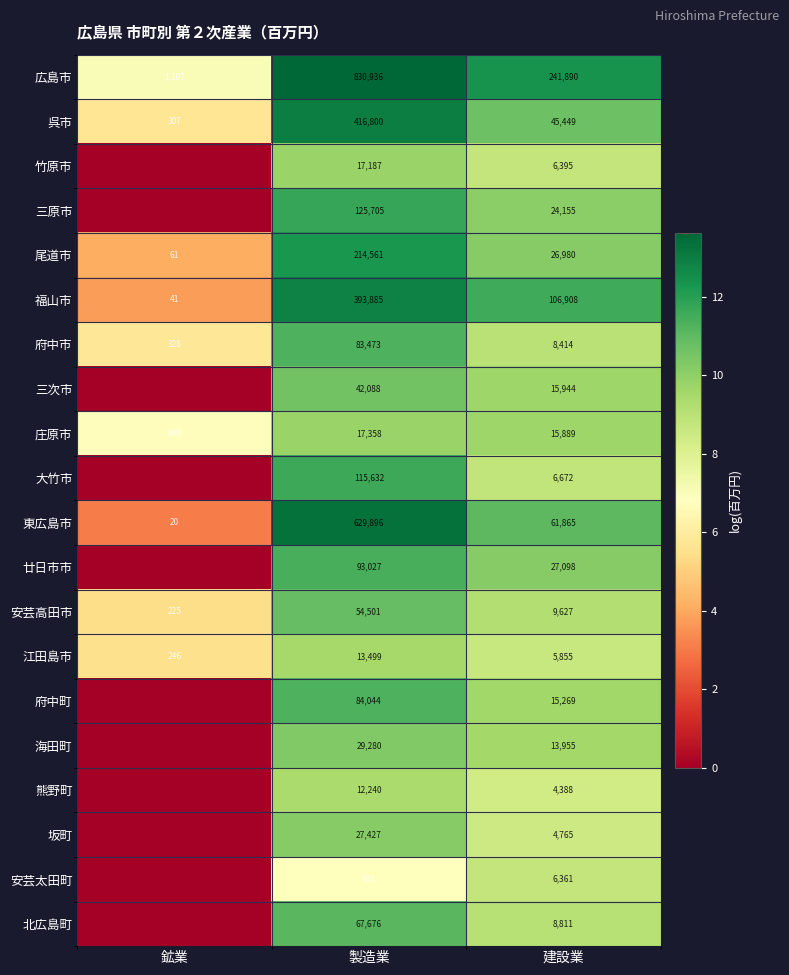

Is it true that 三原市 equals 24155 at 建設業?

True